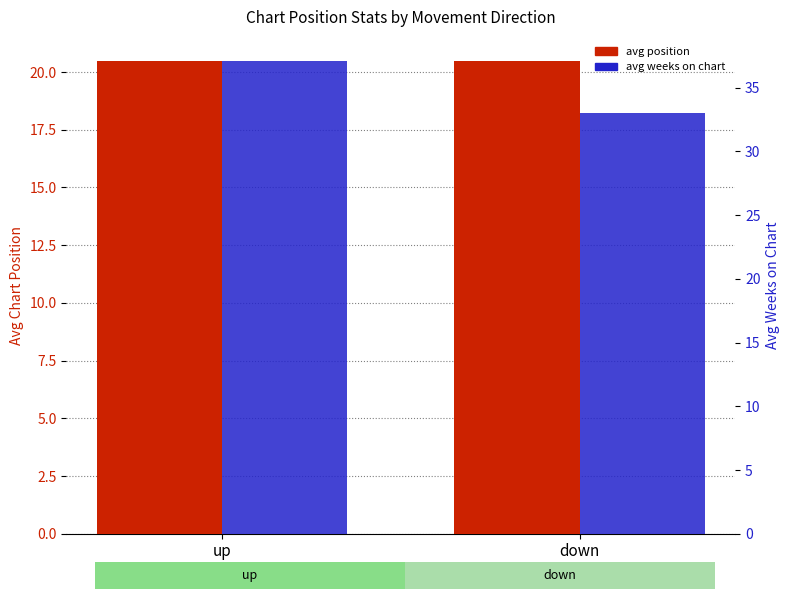

Which series has the largest total across all categories?

avg weeks on chart